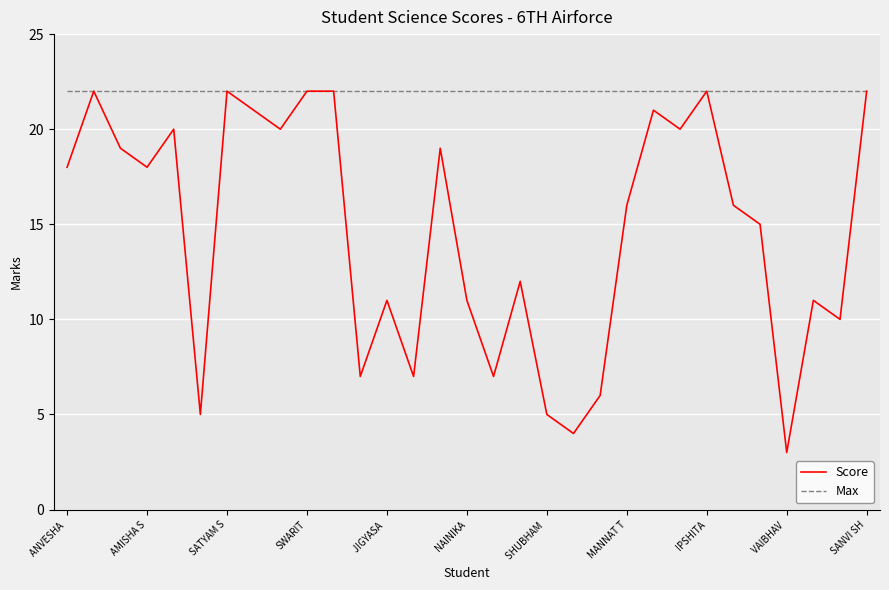

What is the maximum value shown in the chart?

22